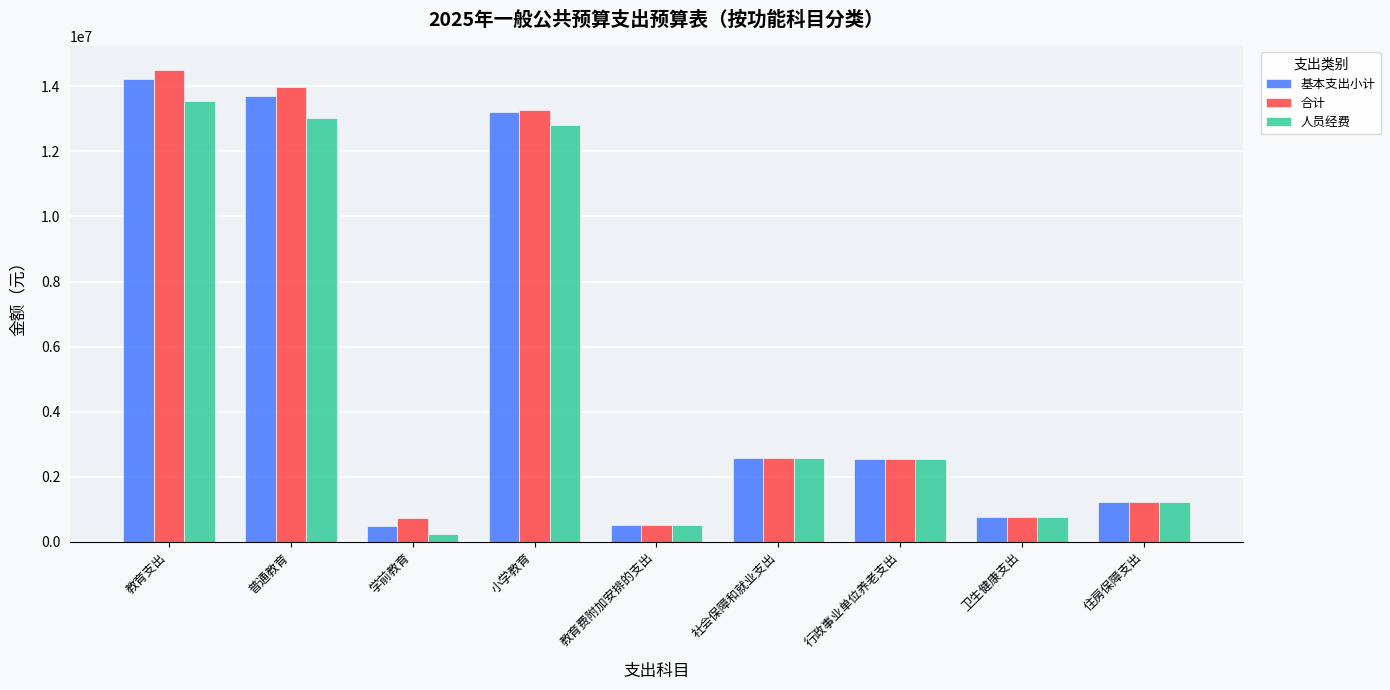

True or false: 基本支出小计 has a value of 494877.5 at 学前教育.

True